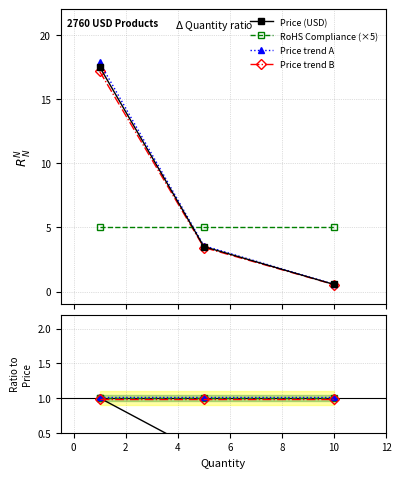

How many lines are shown in the chart?

4